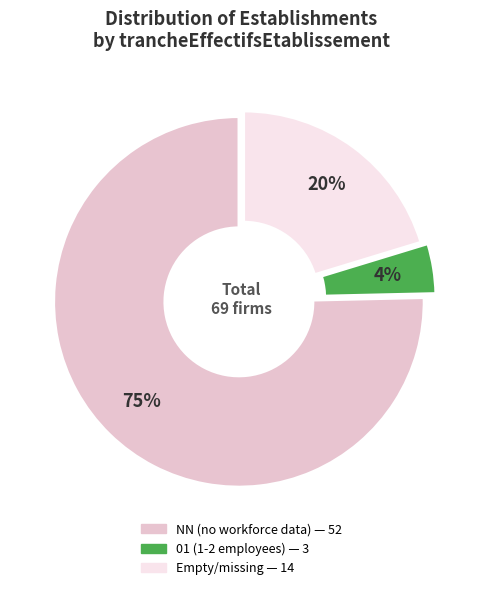

How many slices are in this pie chart?

3